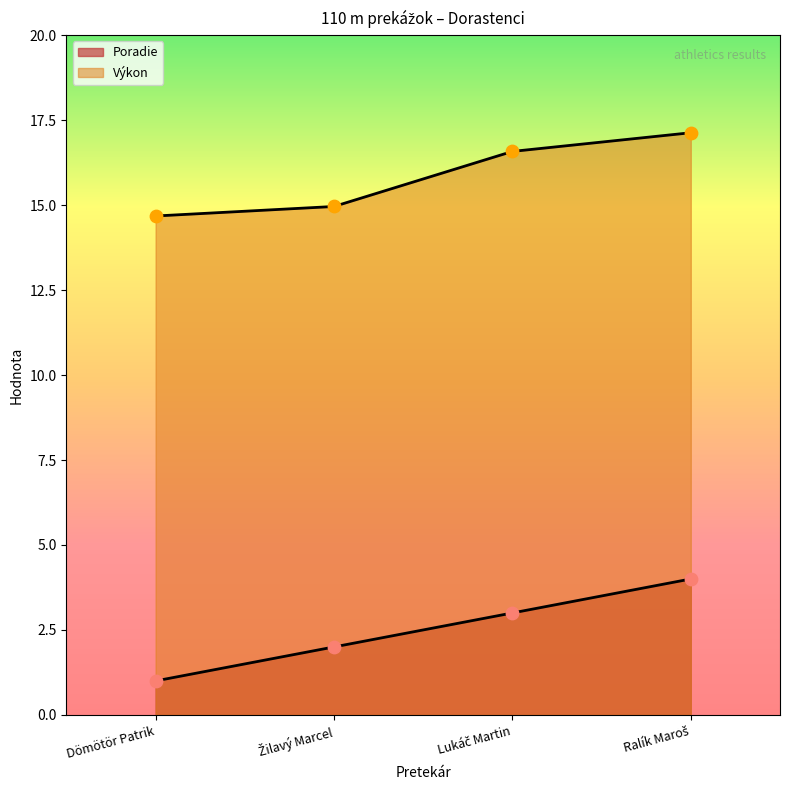

Which series contains the lowest Y value?

Poradie